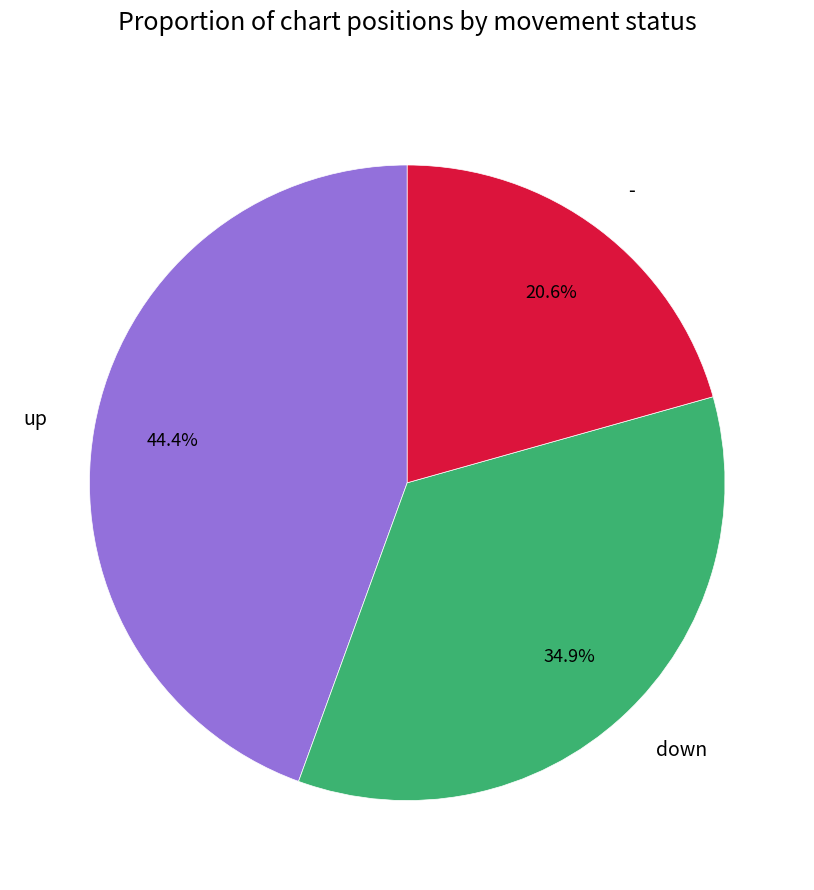

Approximately how many times larger is the value at down compared to up?

0.8